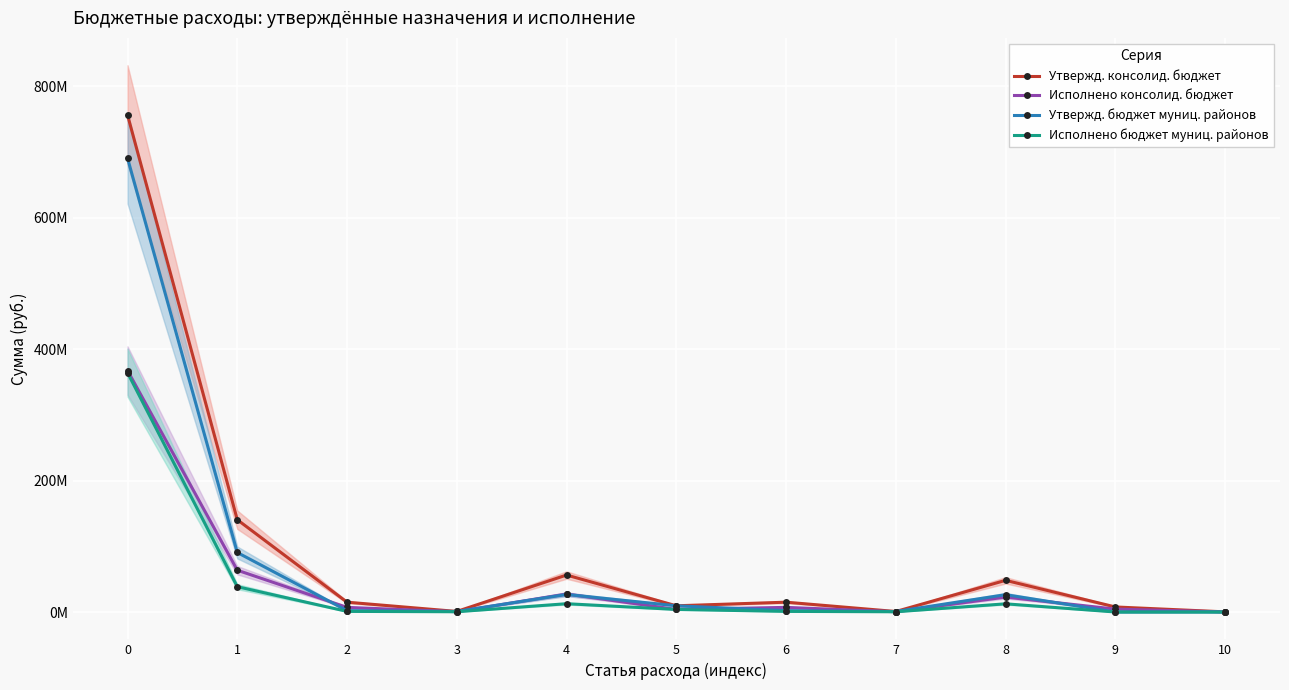

At how many categories does at least one series exceed 238421963?

1